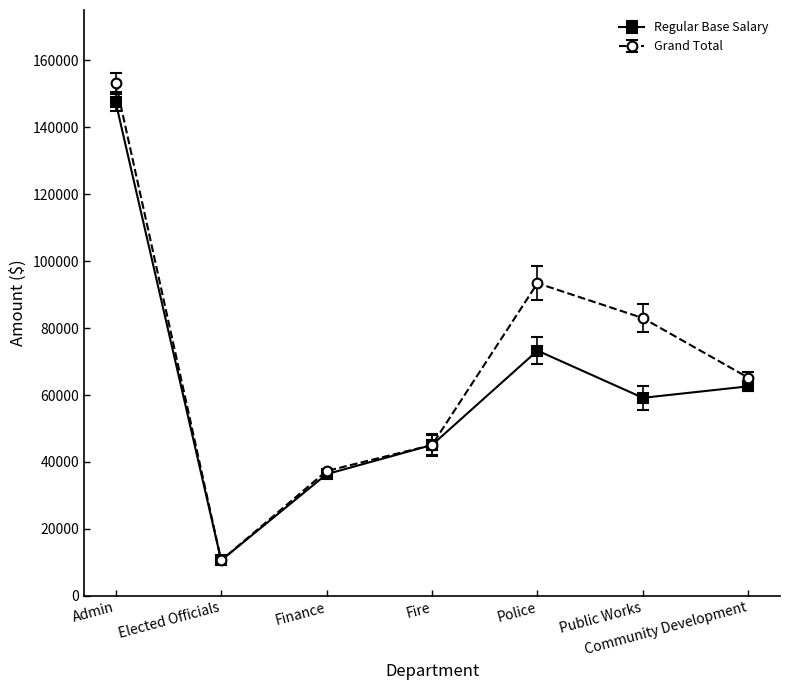

What is the difference between the Grand Total values at Finance and Fire?

7770.7